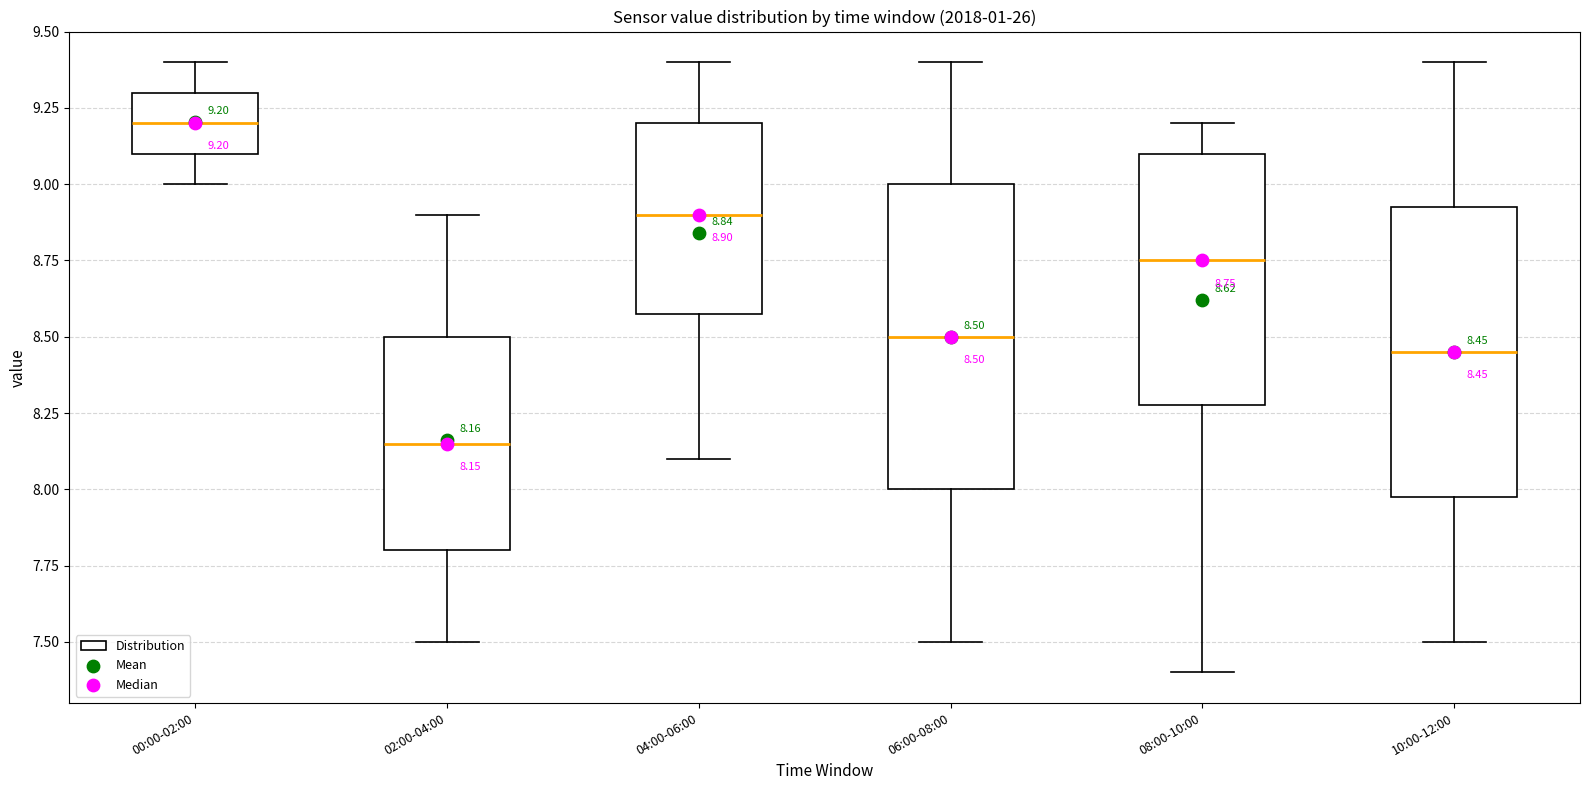

Which box's median line is the lowest?

02:00-04:00